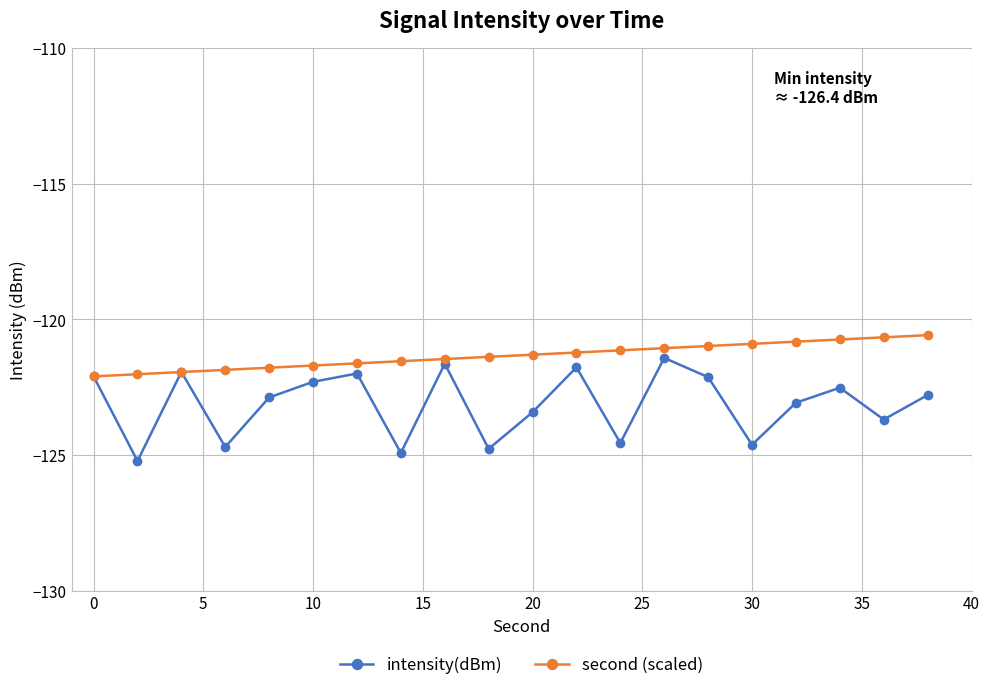

What is the difference between the maximum and minimum values in the intensity(dBm) series?

3.8